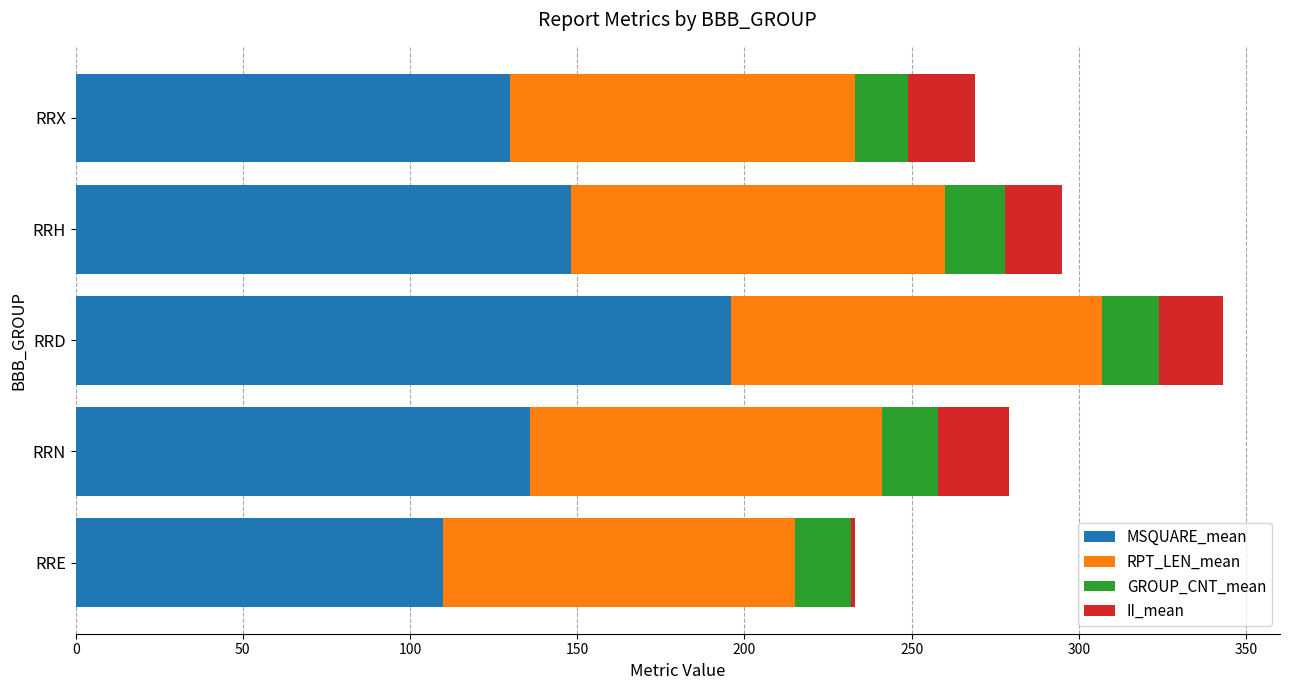

At which category is the sum across all series the highest?

RRD